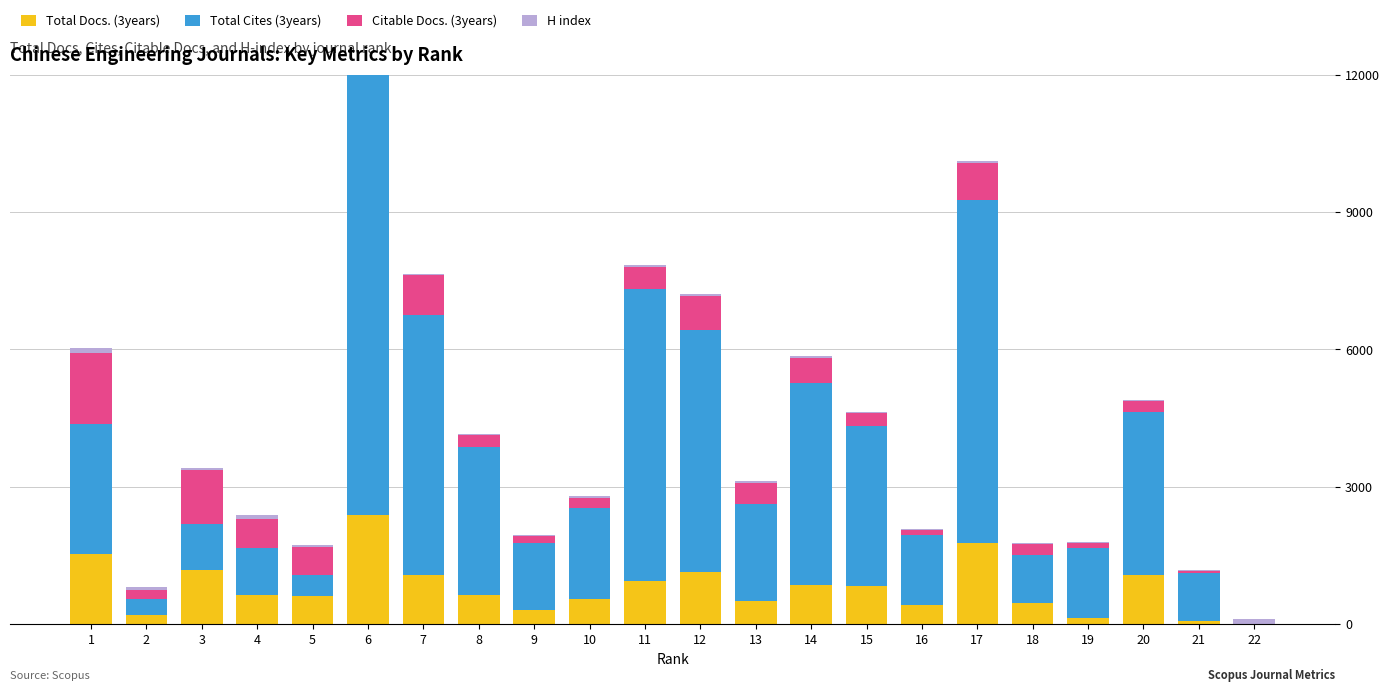

The value of Total Cites (3years) at 17 is 7477. True or false?

True